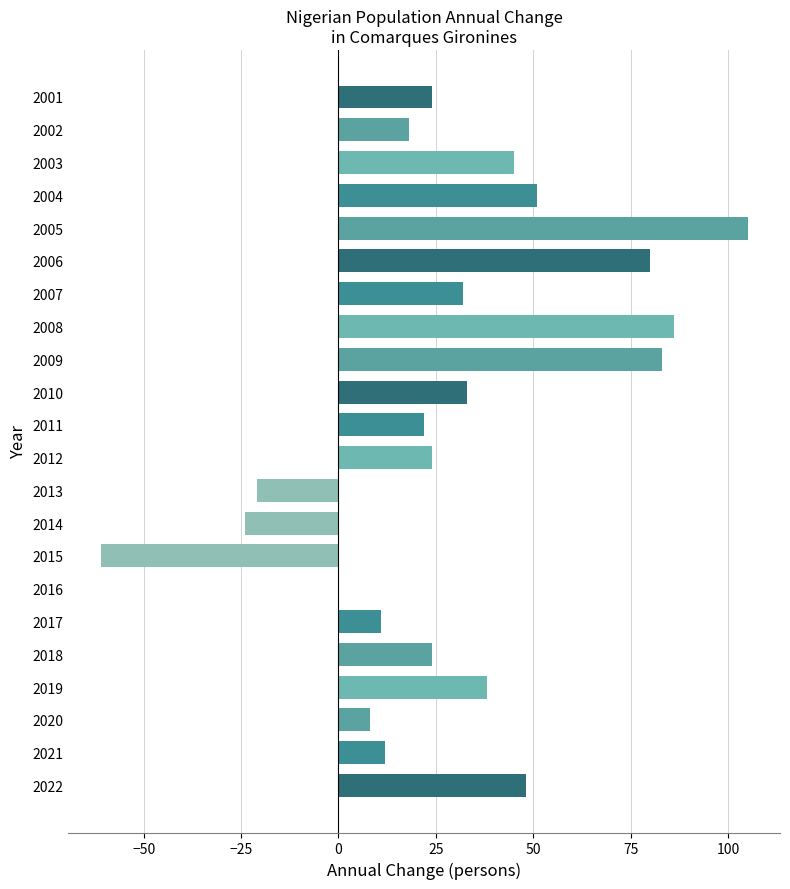

How many distinct data groups are displayed?

1